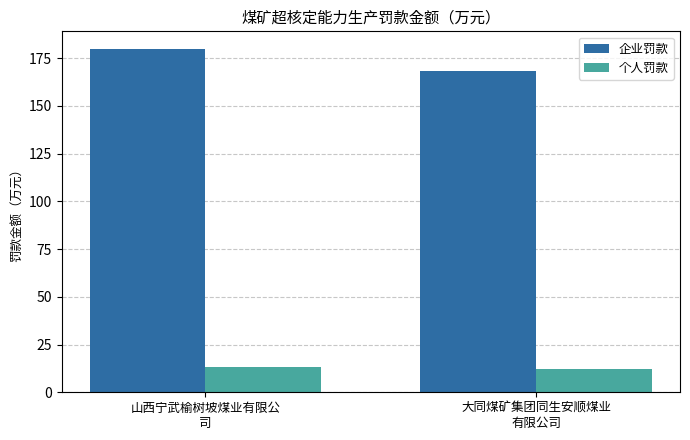

What is the difference between the maximum and minimum values in the 企业罚款 series?

12